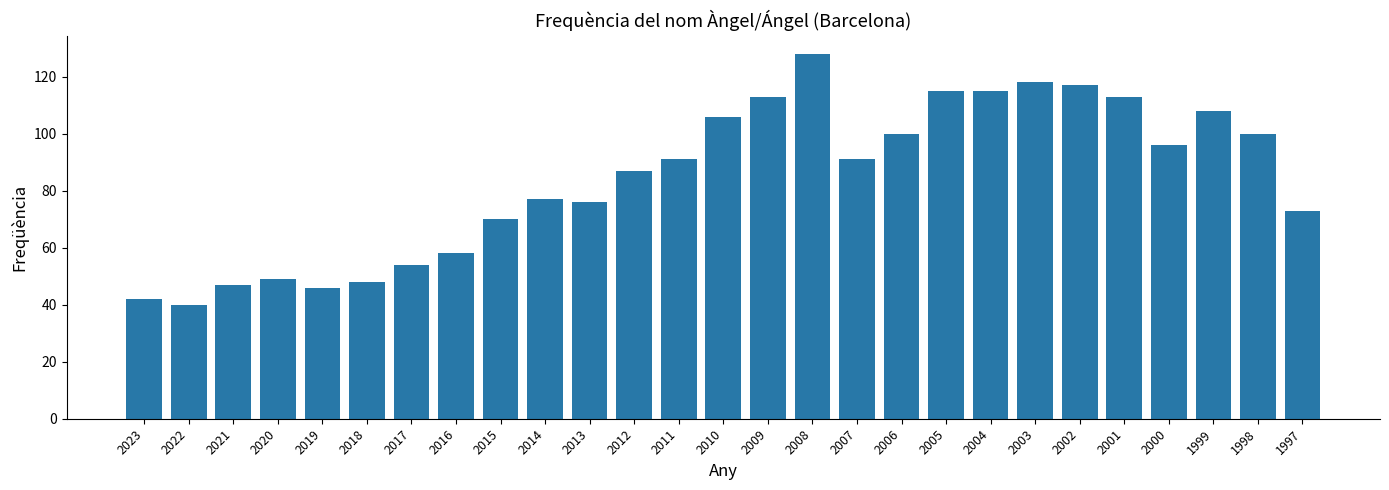

Are the bars grouped side by side (vs. stacked)?

No